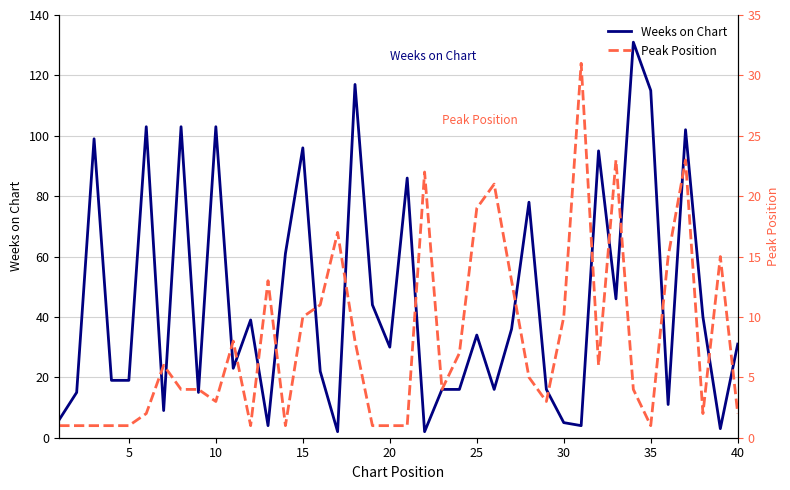

What is the value of the Weeks on Chart point at the 17th from the left?

2